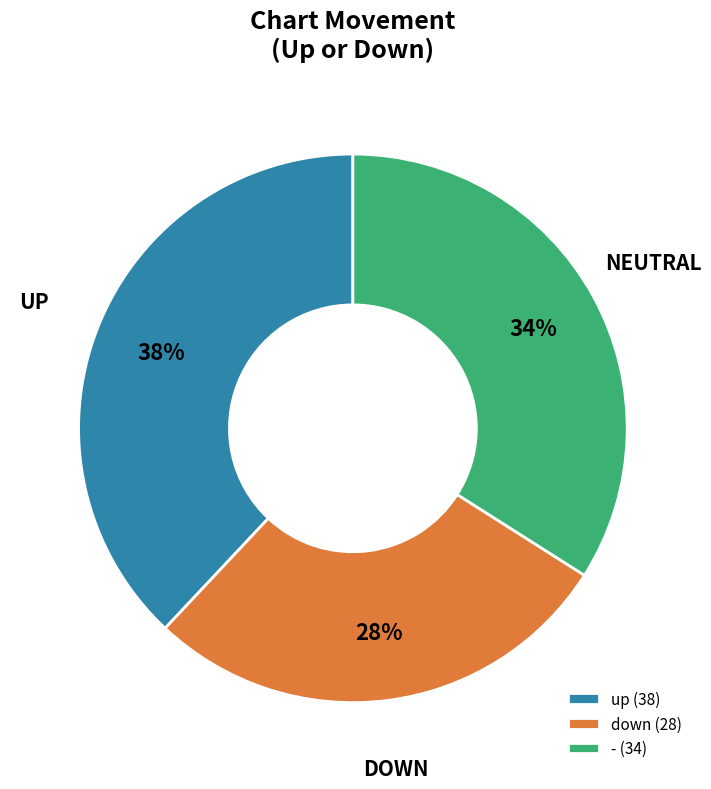

The - slice represents 34% of the pie. True or false?

True